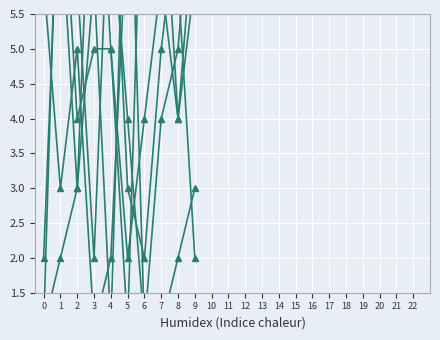

At which label is col_6 closest to 5?

3